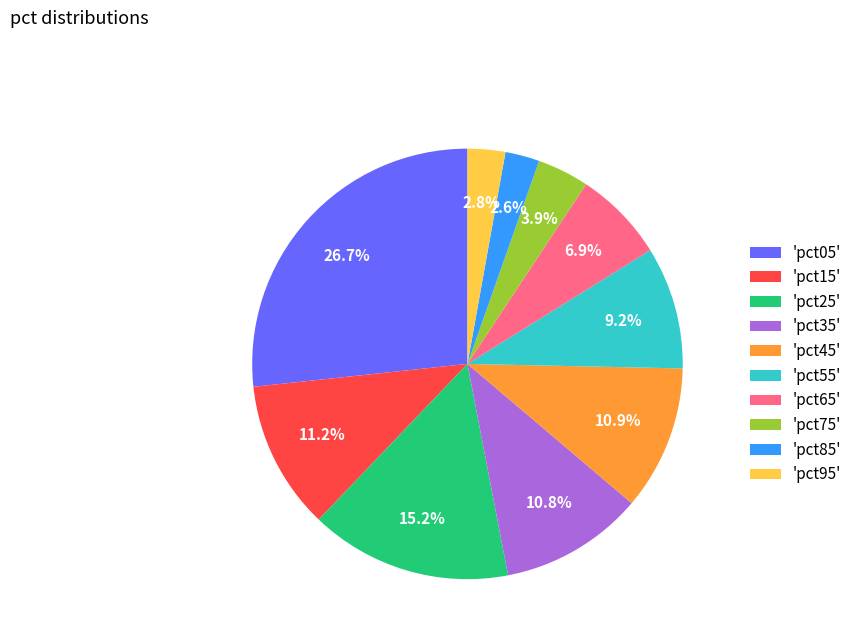

How many slices are in this pie chart?

10